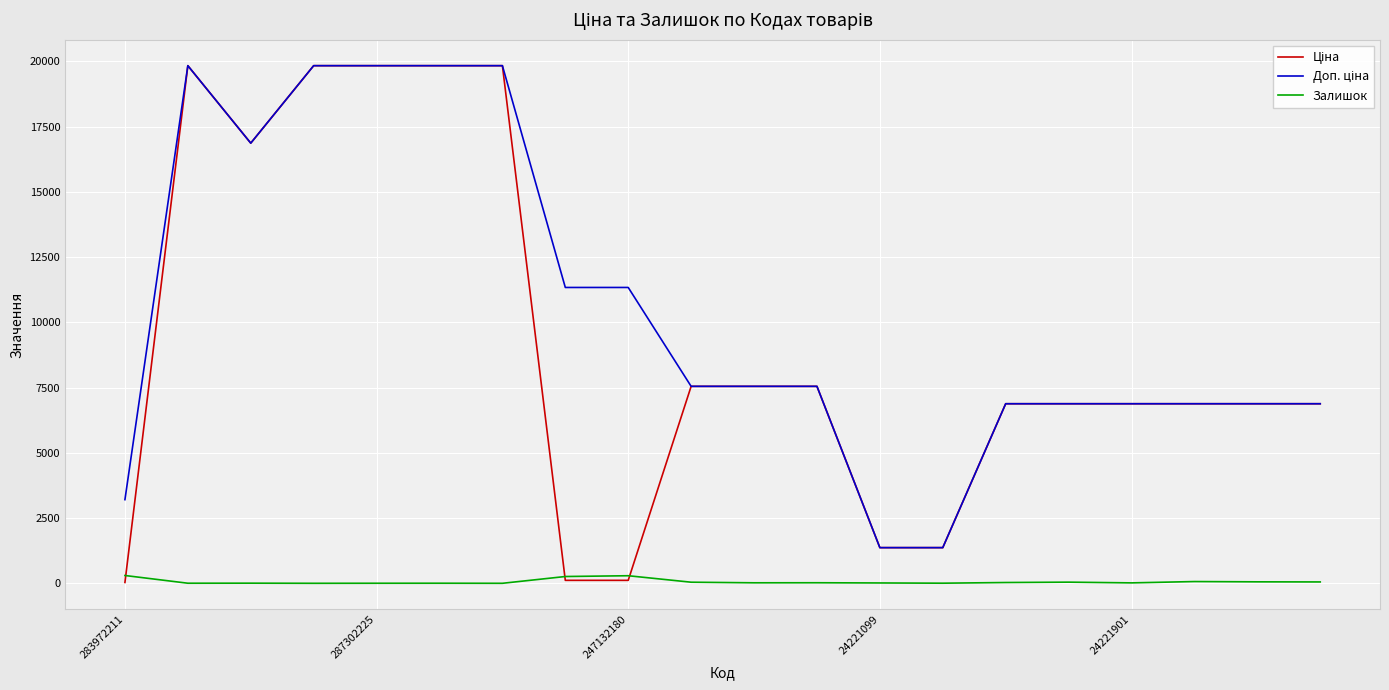

What is the maximum value shown in the chart?

19831.1